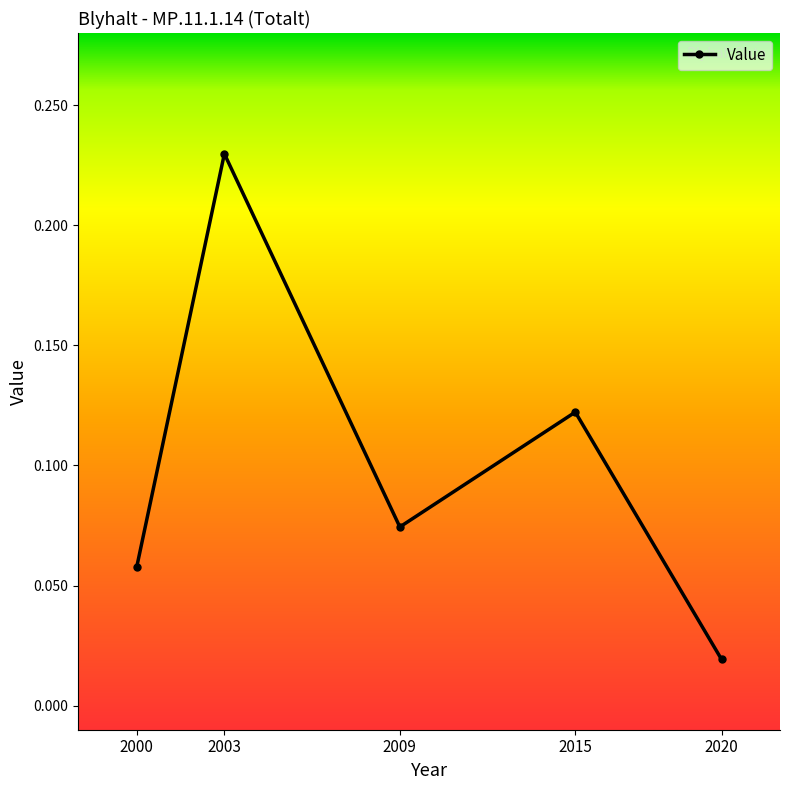

List the labels in order of value, largest first.

2003, 2015, 2009, 2000, 2020